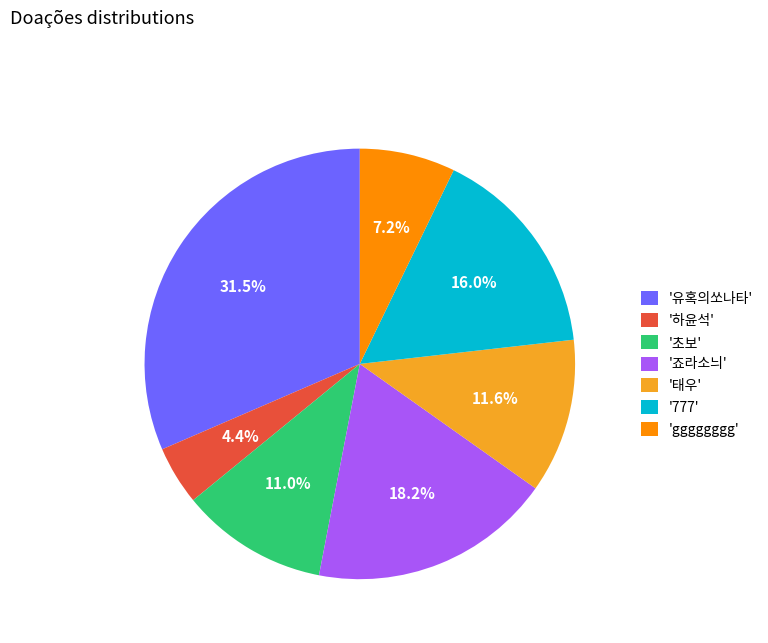

Which has a higher value, '초보' or '777'?

'777'